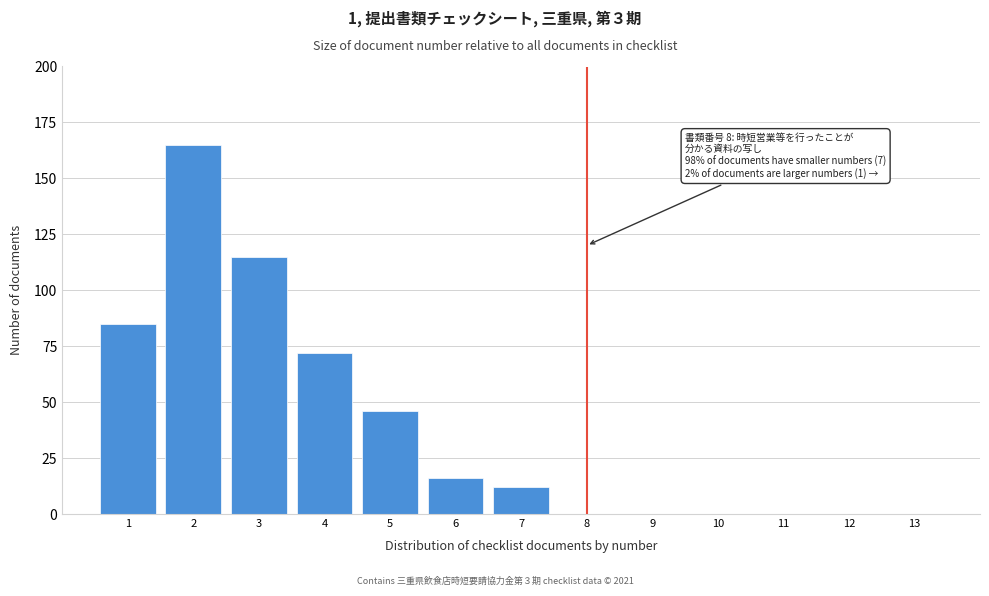

Reading left to right, extract all data points from this chart.

1=85	2=165	3=115	4=72	5=46	6=16	7=12	8=0	9=0	10=0	11=0	12=0	13=0